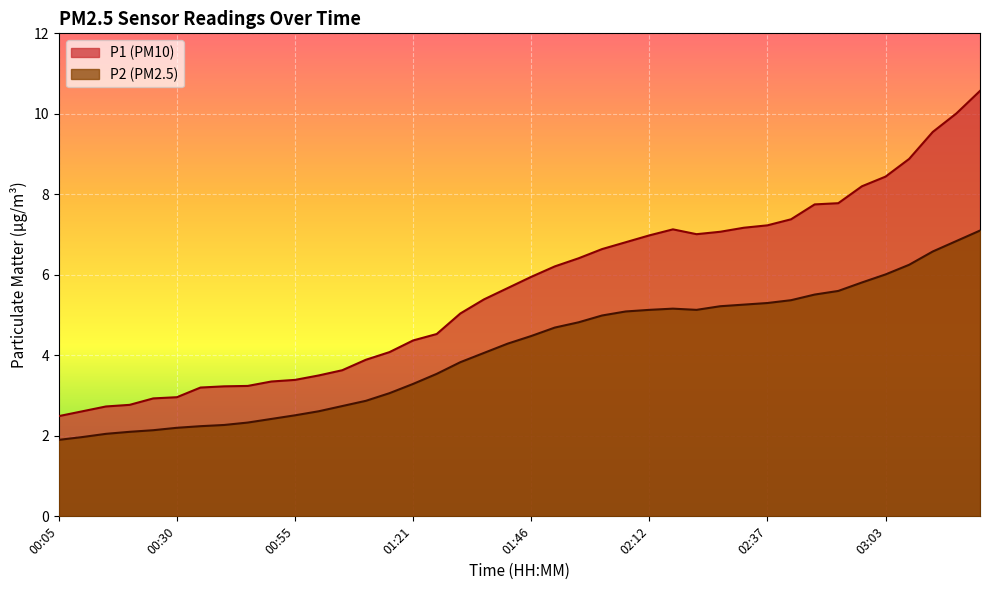

Which series has the widest spread of values?

P1